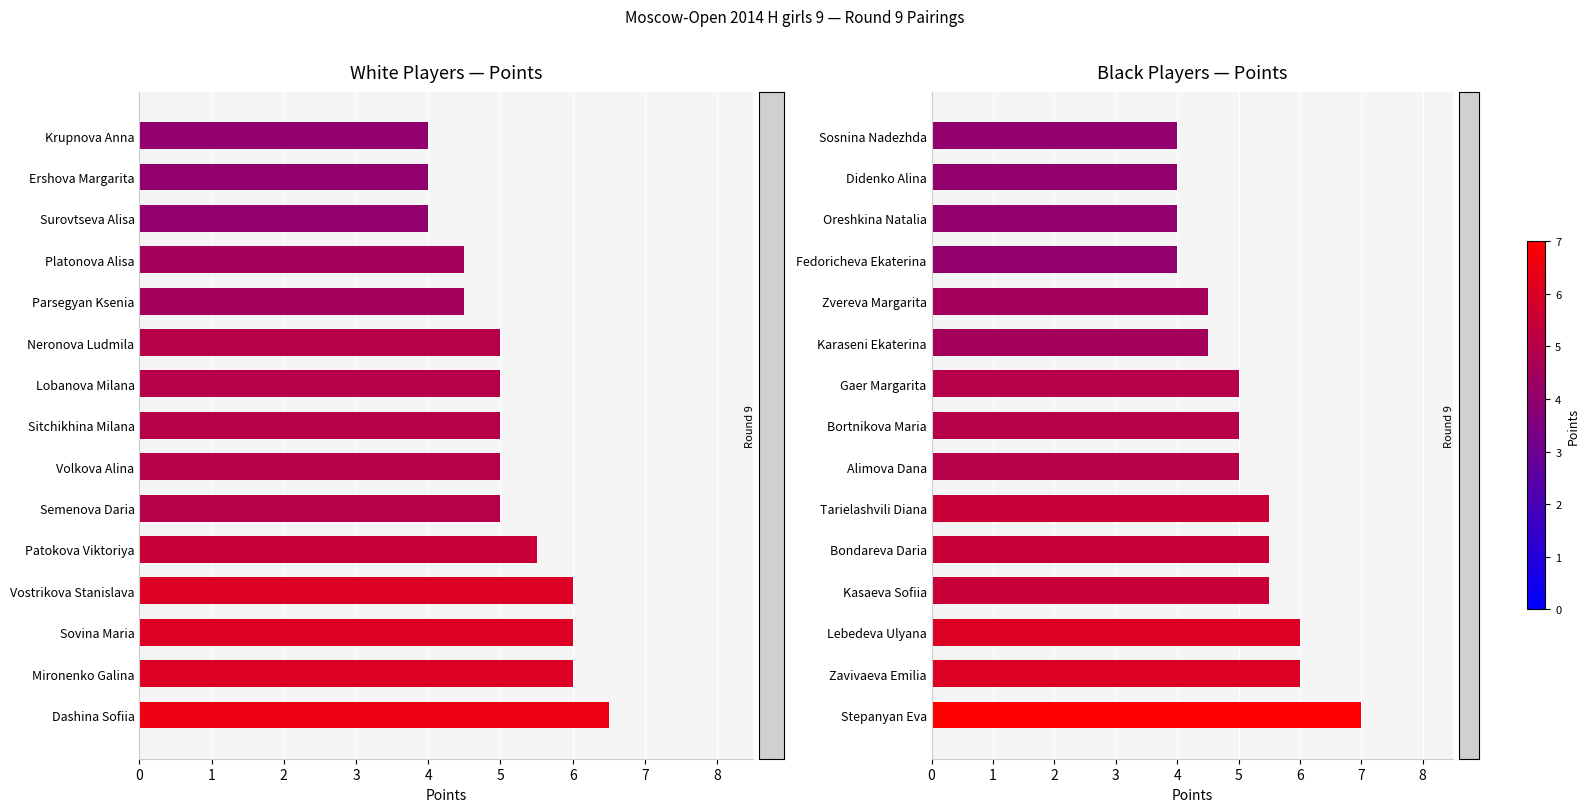

What is the highest value of the White Points series?

6.5